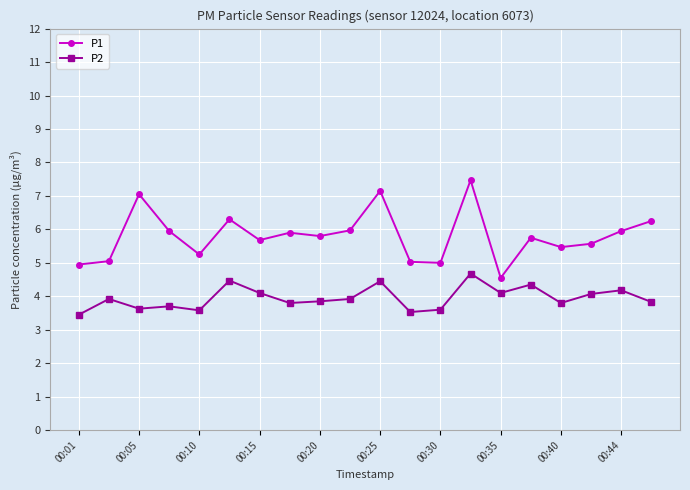

What is the average value of the P1 series?

5.8